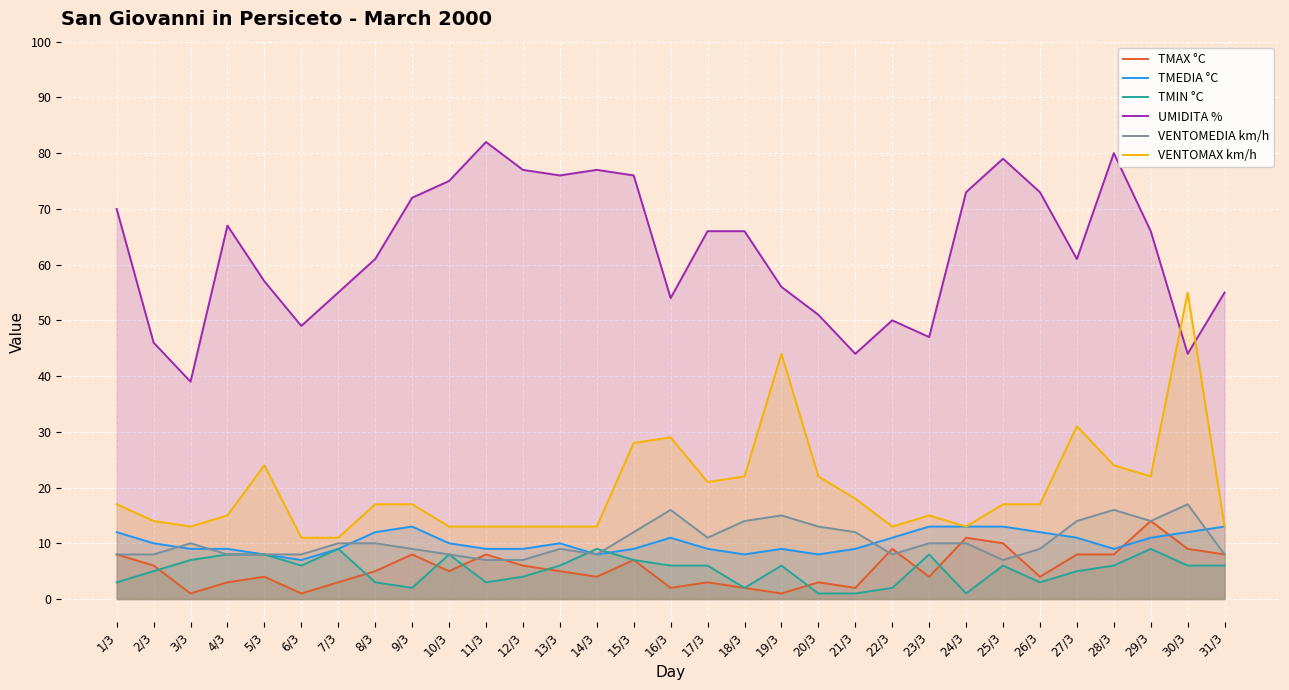

What are all the series names shown in the legend?

TMAX °C, TMEDIA °C, TMIN °C, UMIDITA %, VENTOMEDIA km/h, VENTOMAX km/h